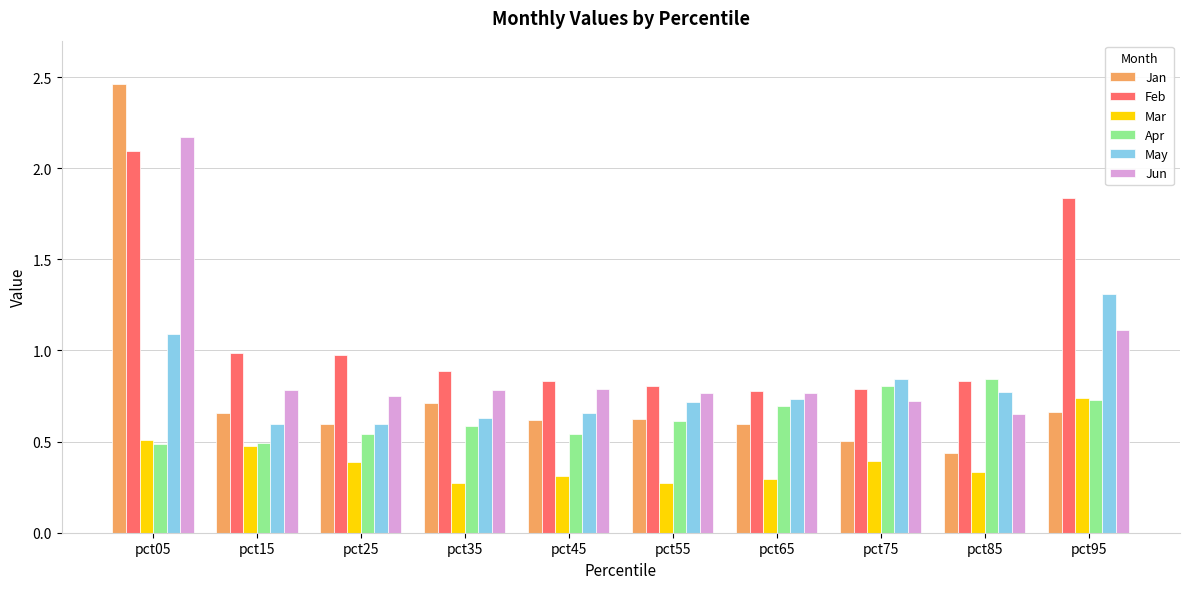

List the series in order of their peak value, highest first.

Jan, Jun, Feb, May, Apr, Mar